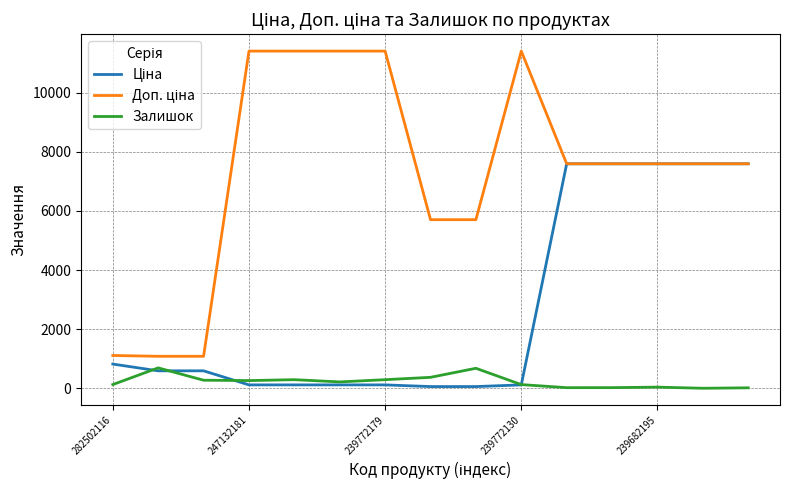

How many interior local valleys does the Залишок series have?

4